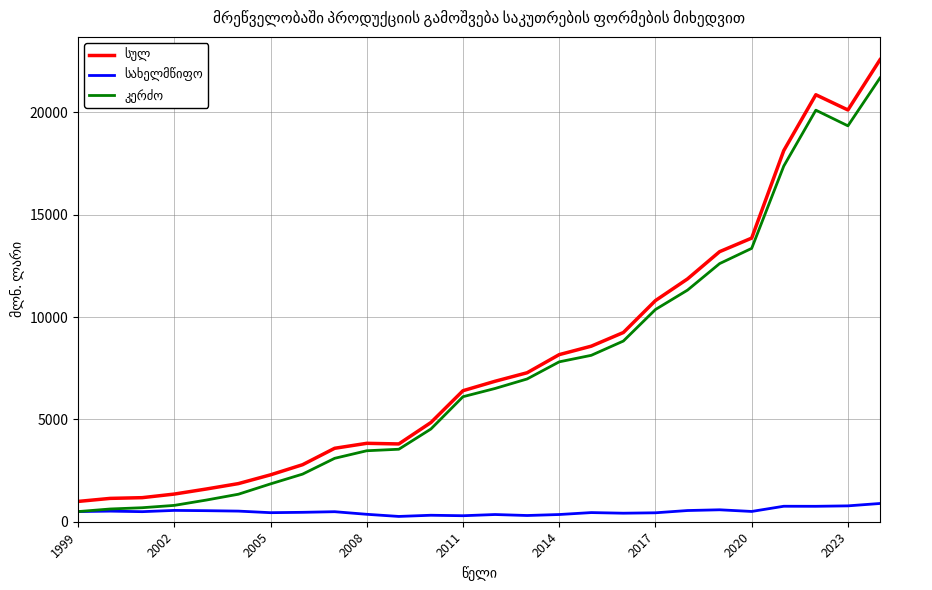

Does the chart display data point markers on the line(s)?

No